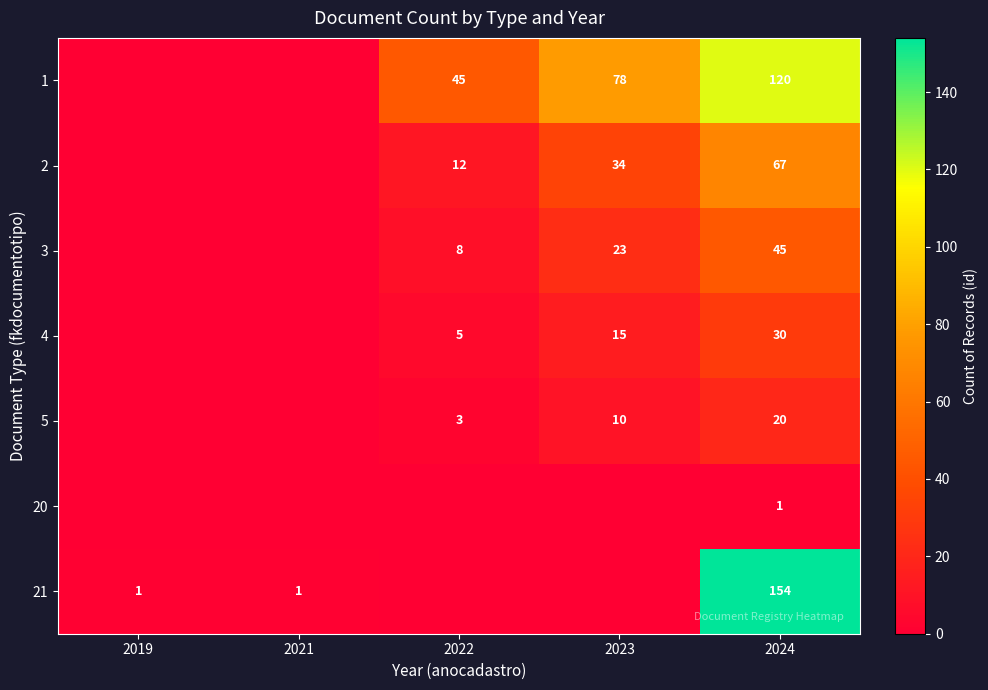

Is it true that 1 equals 45 at 2022?

True